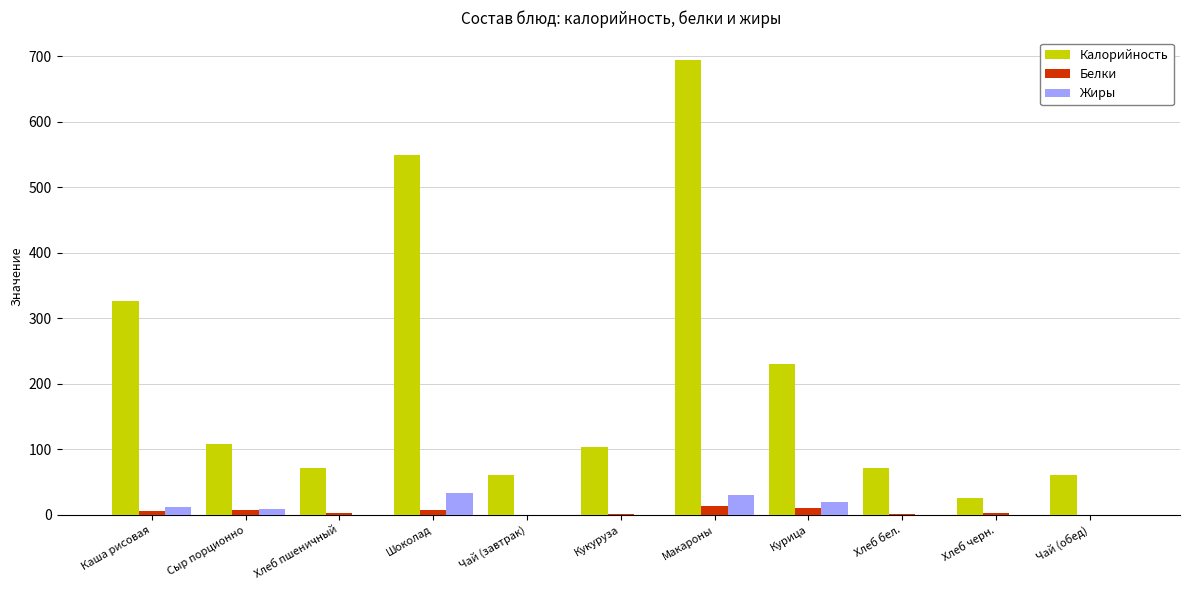

Which category has the highest value across all series?

Макароны